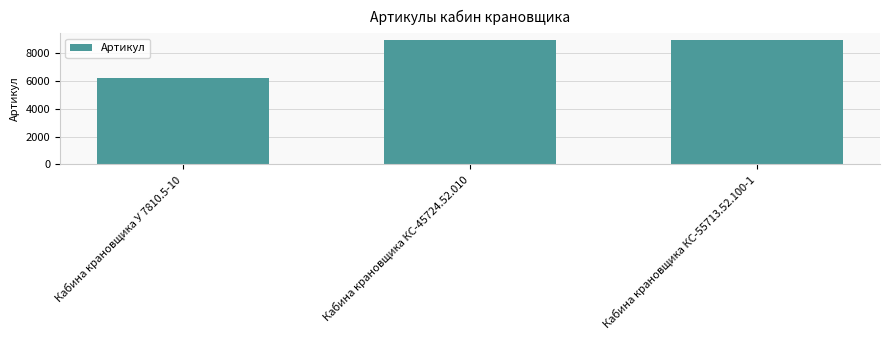

Which has a higher value, Кабина крановщика У 7810.5-10 or Кабина крановщика КС-55713.52.100-1?

Кабина крановщика КС-55713.52.100-1